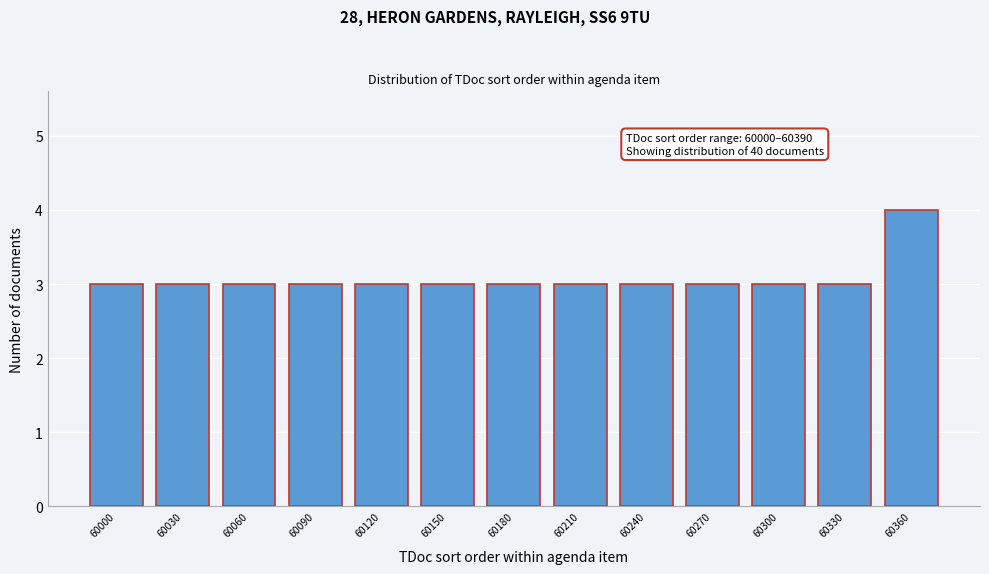

Reading right to left, extract all data points from this chart.

4	3	3	3	3	3	3	3	3	3	3	3	3